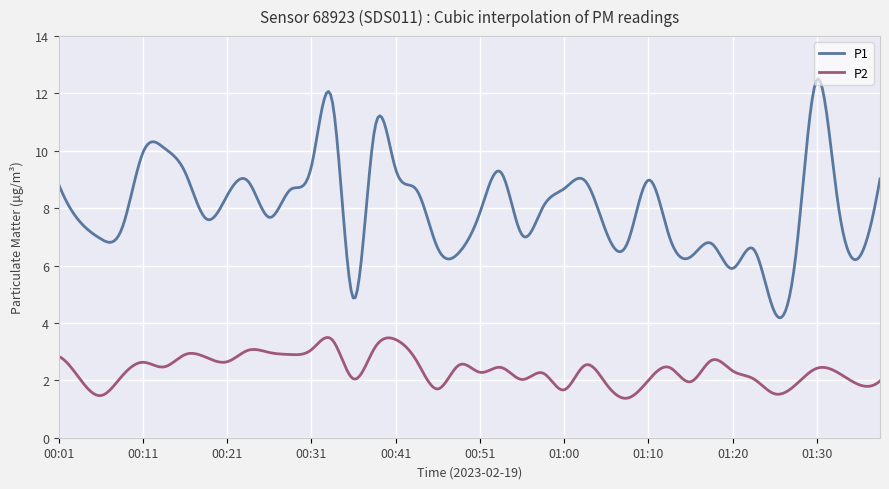

In P1, how many points are higher than both neighbors (excluding endpoints)?

10